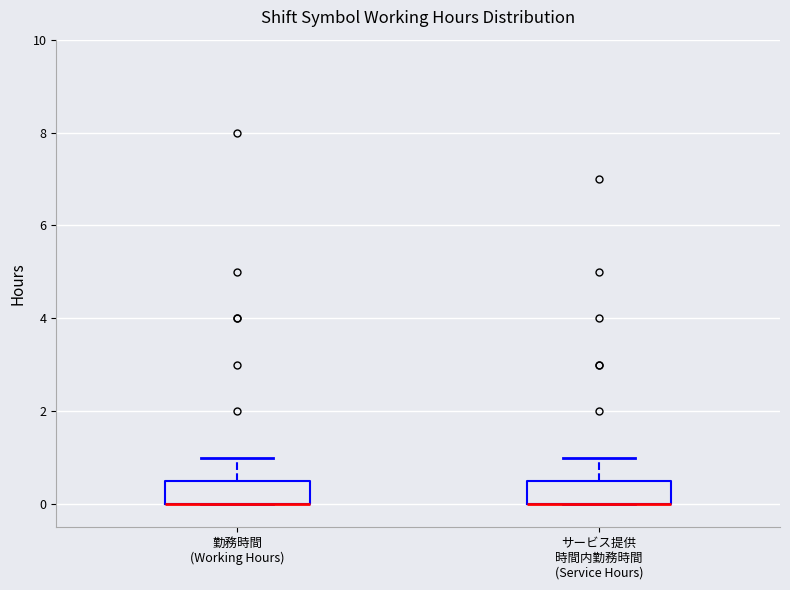

Reading left to right, read every box against the y-axis: the position of its median line, the range the box covers, and the ends of its whiskers. The values are not printed on the chart, so give them approximately, as read against the axis.

勤務時間 (Working Hours): median 0.0 (drawn on the box's lower edge), box 0.0 to 0.6, whiskers 0.0 to 1.0
サービス提供 時間内勤務時間 (Service Hours): median 0.0 (drawn on the box's lower edge), box 0.0 to 0.6, whiskers 0.0 to 1.0